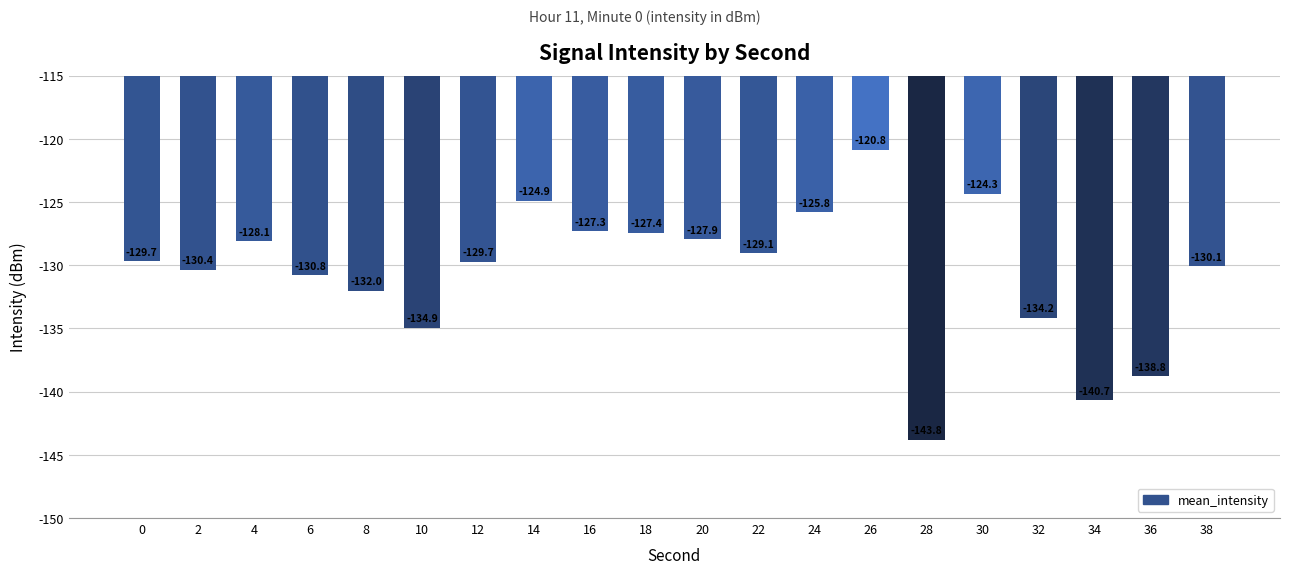

What is the value of the 17th bar from the left?

-134.2